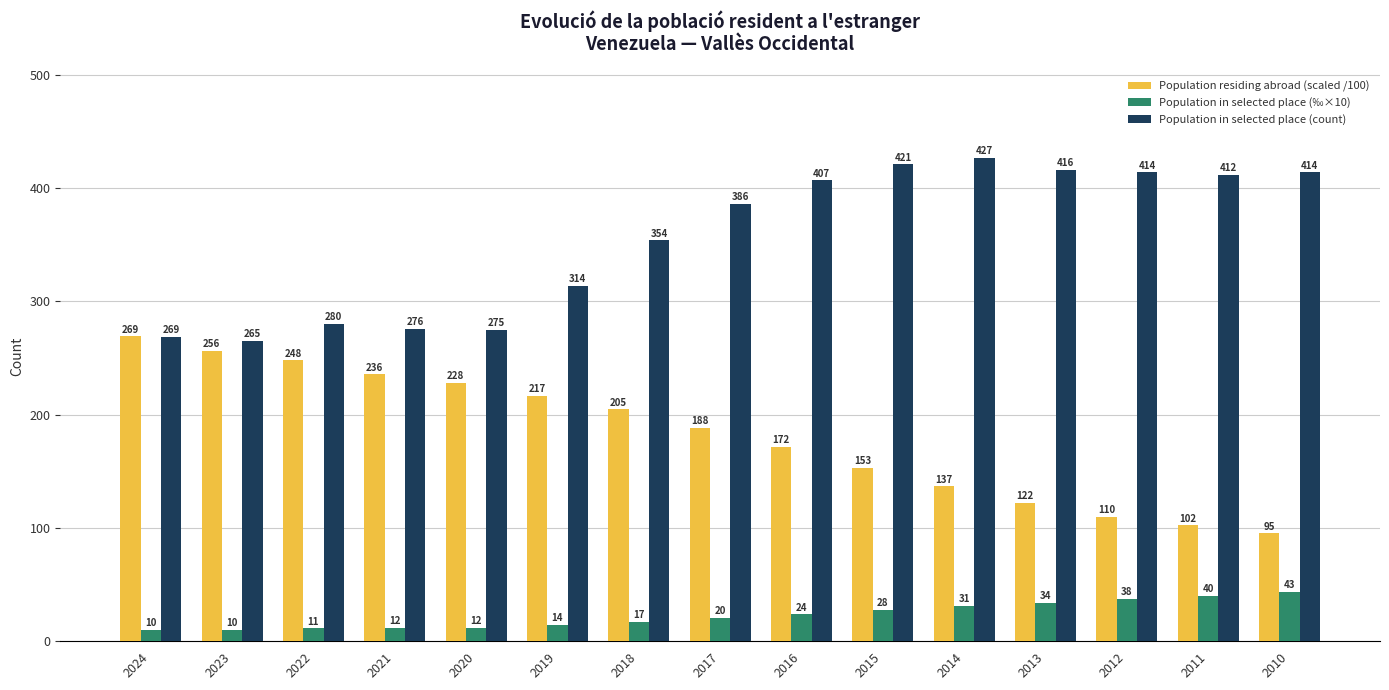

Rank the series by their average value, from highest to lowest.

Population in selected place (count), Population residing abroad (scaled /100), Population in selected place (‰×10)